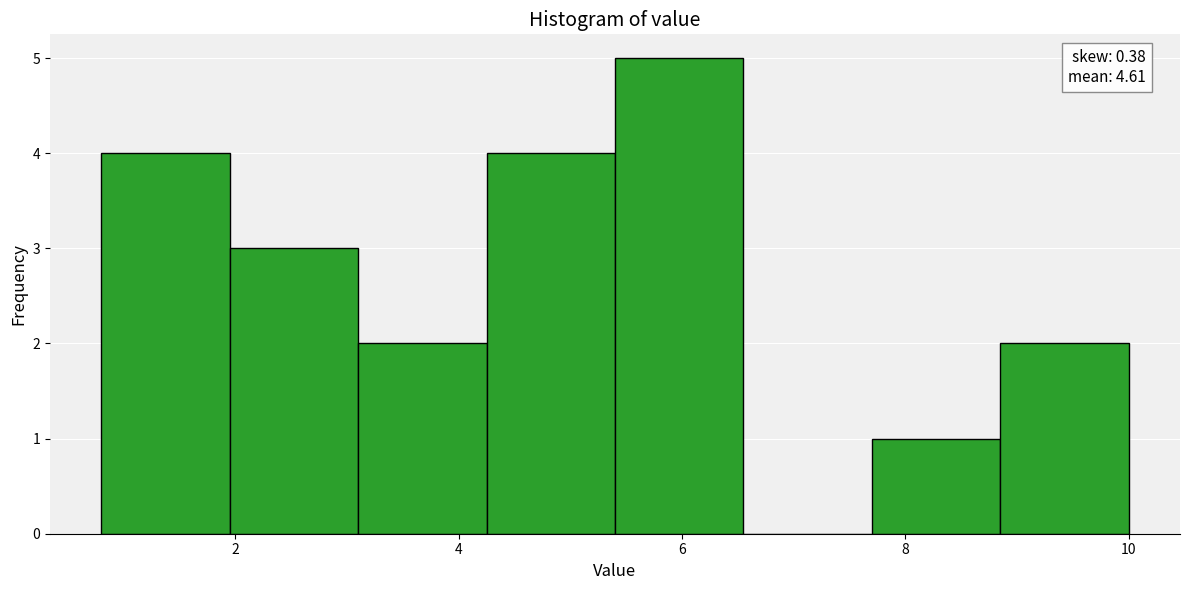

Which range on the x-axis has the tallest bar?

5.40 to 6.55